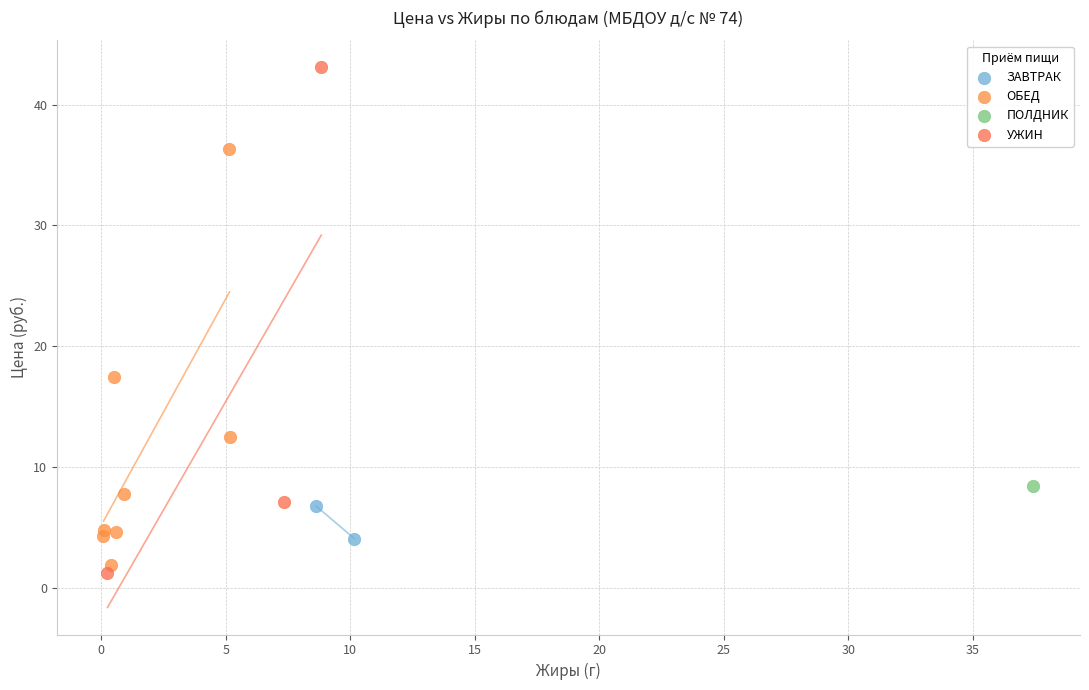

Which series contains the highest Y value?

УЖИН